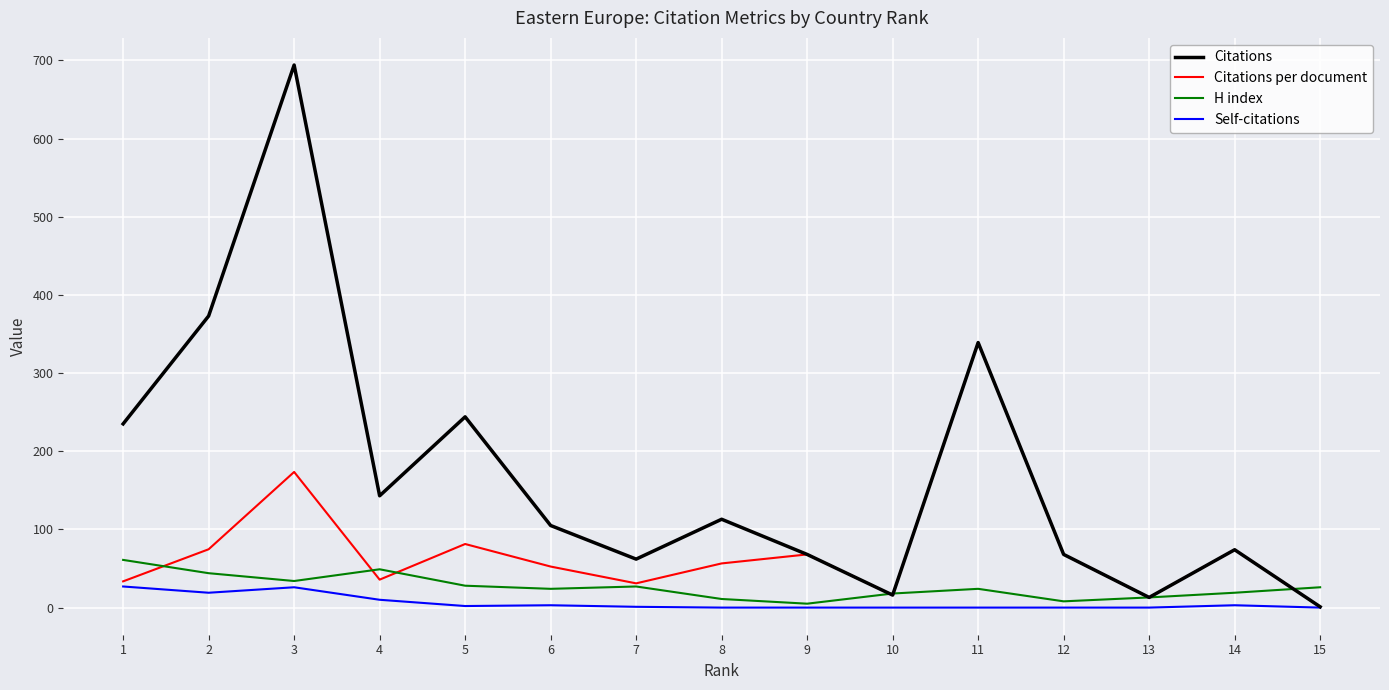

What is the greatest value displayed?

694.0